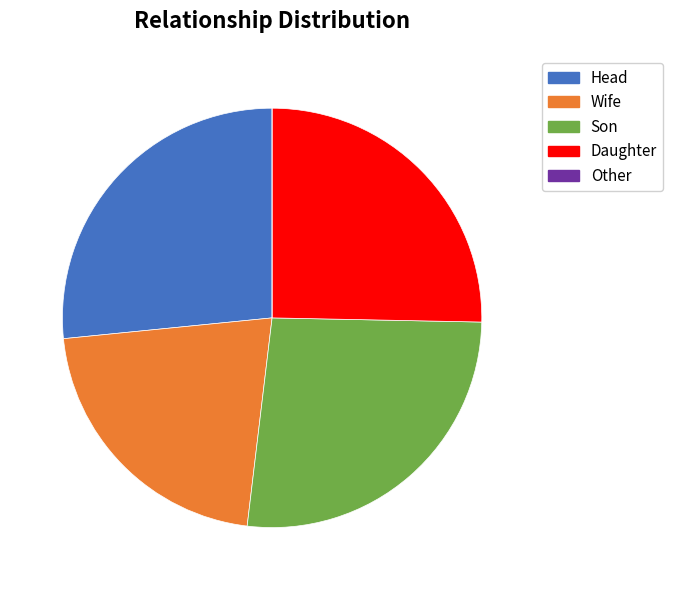

Combined, do Daughter and Son account for over 50%?

Yes